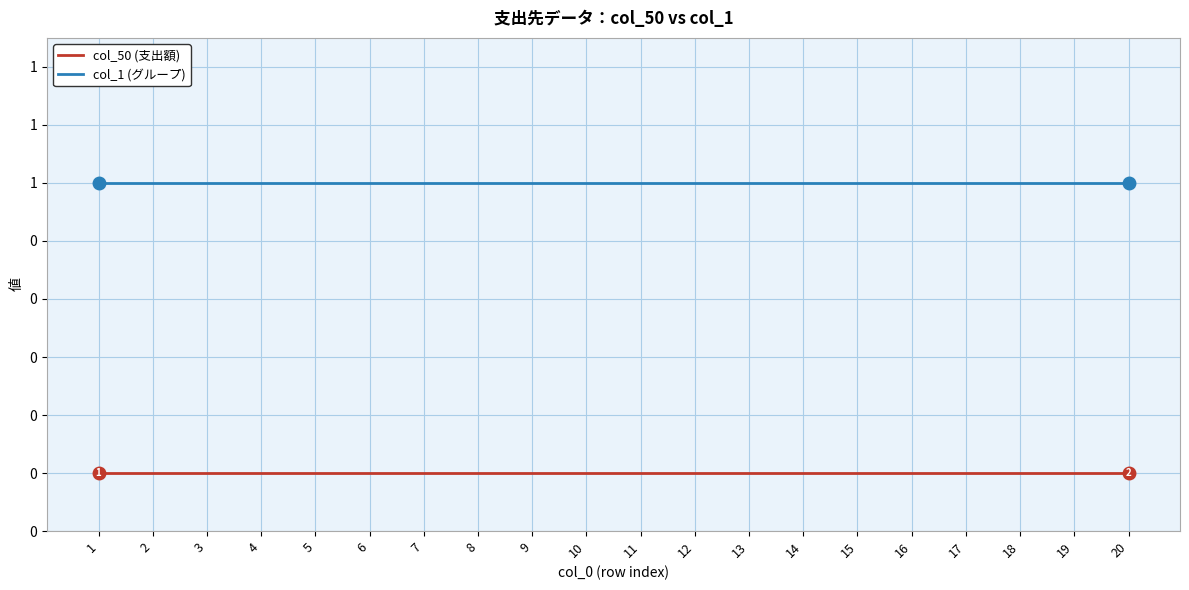

Where is col_50 (支出額) nearest to the value 0?

1